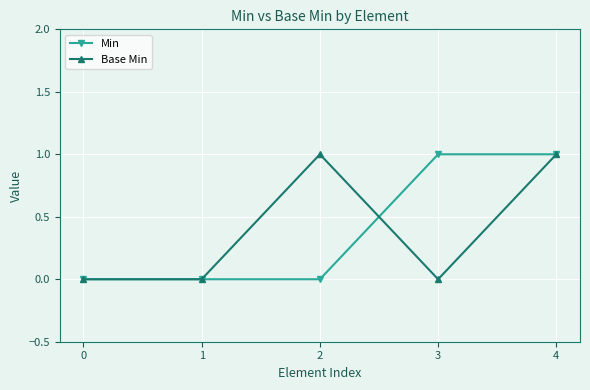

True or false: Min has more than 2 points higher than both neighbors.

False